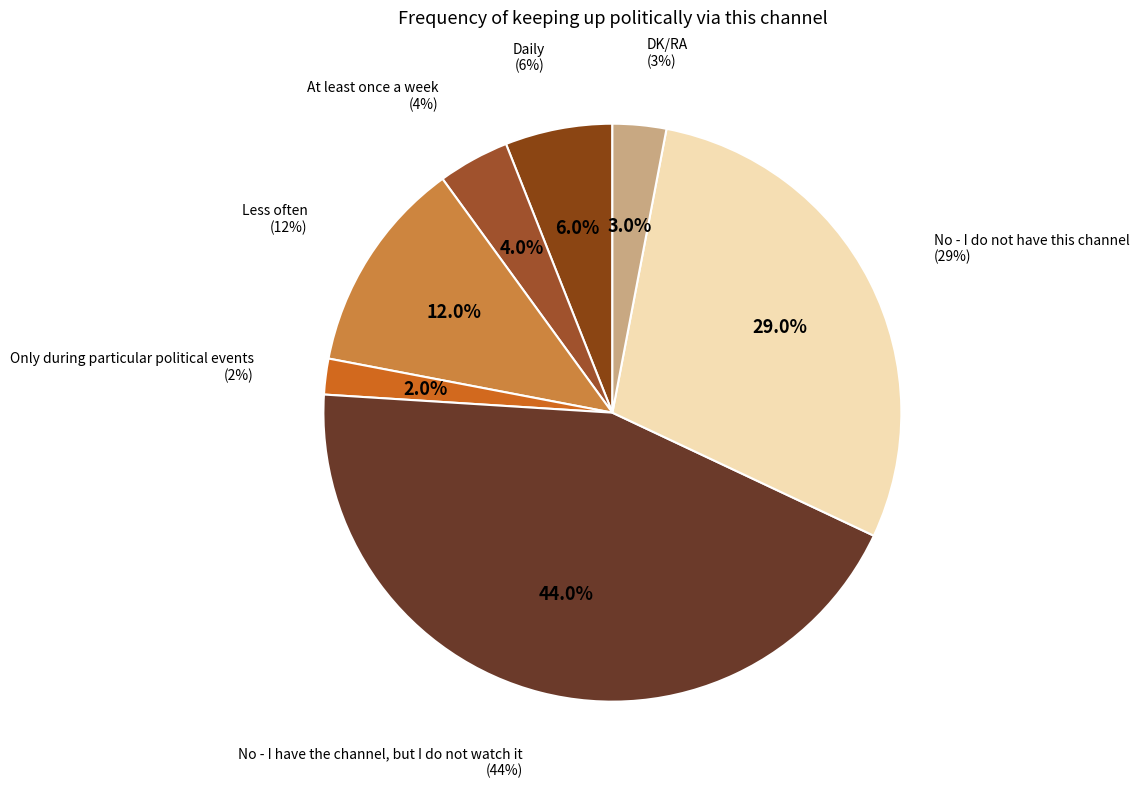

To the nearest percent, what portion does DK/RA represent?

3%